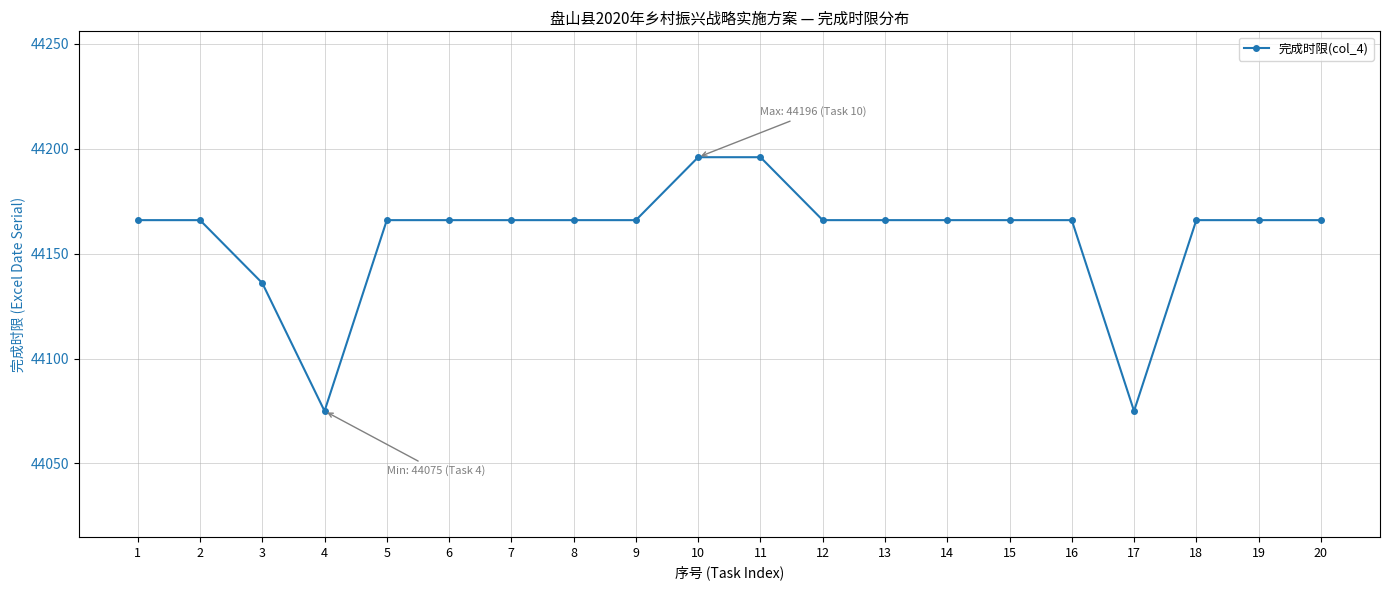

Count the number of categories in the chart.

20